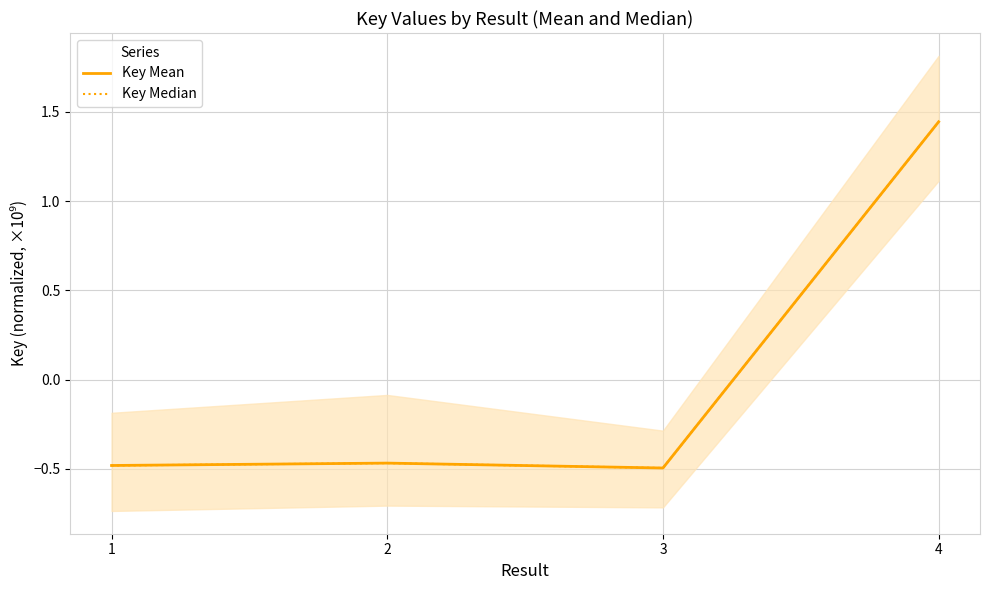

List the series in order of their peak value, lowest first.

Key Mean, Key Median